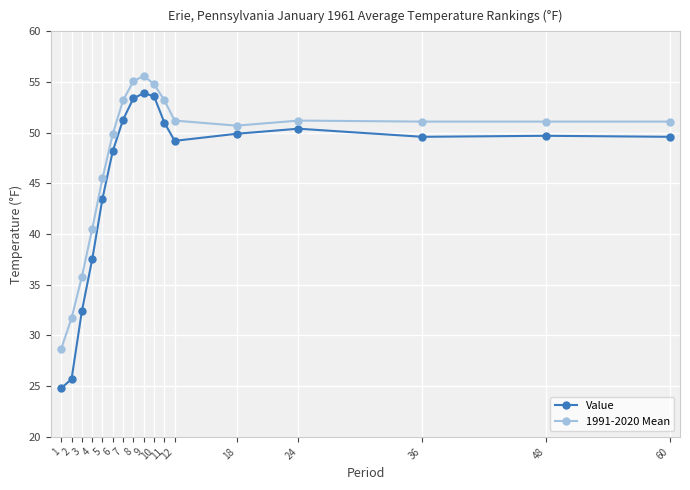

The 1991-2020 Mean series shows 18.4 at 4. True or false?

False